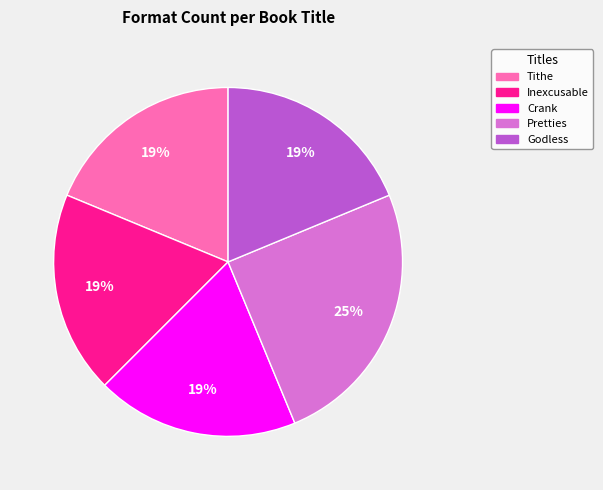

Which has a higher value, Tithe or Pretties?

Pretties